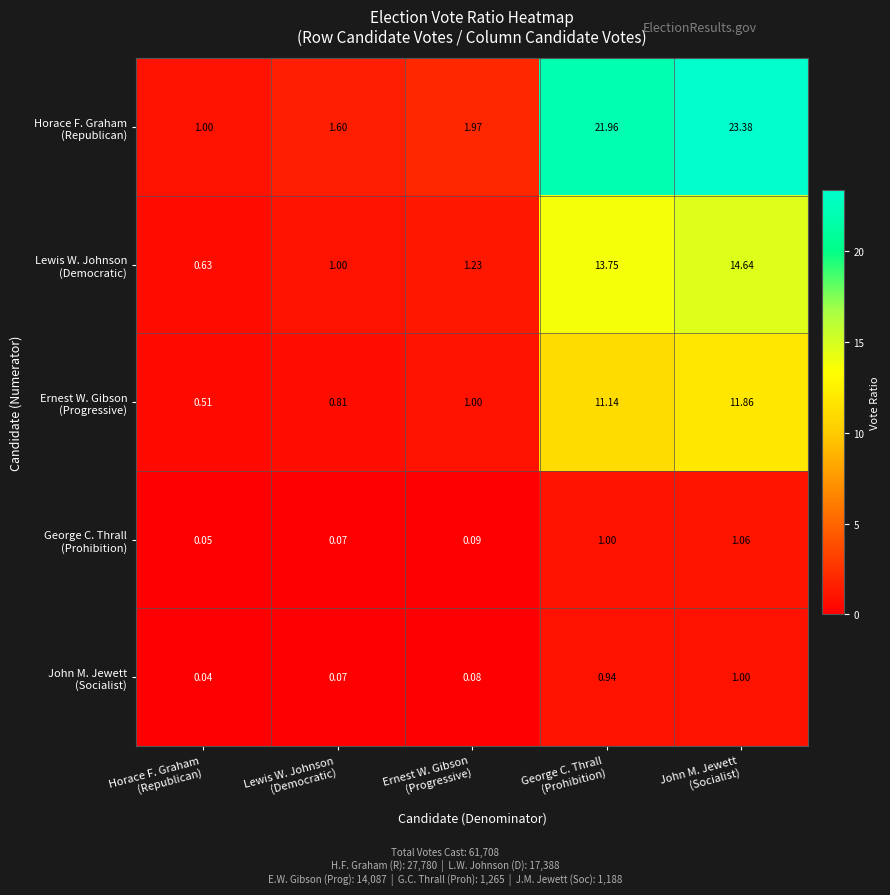

How many data points does each series have?

5